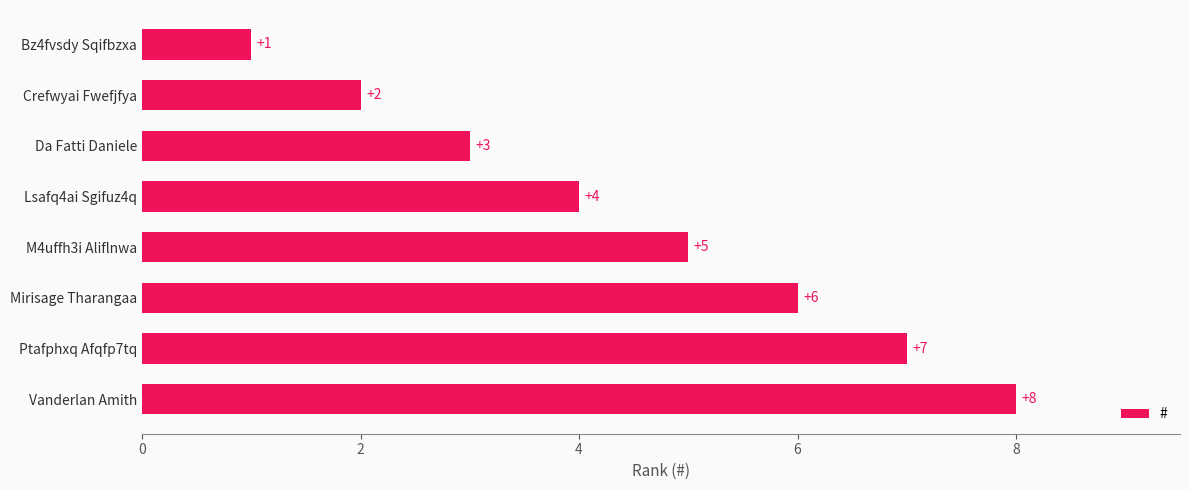

Where is the data nearest to the value 4?

Lsafq4ai Sgifuz4q